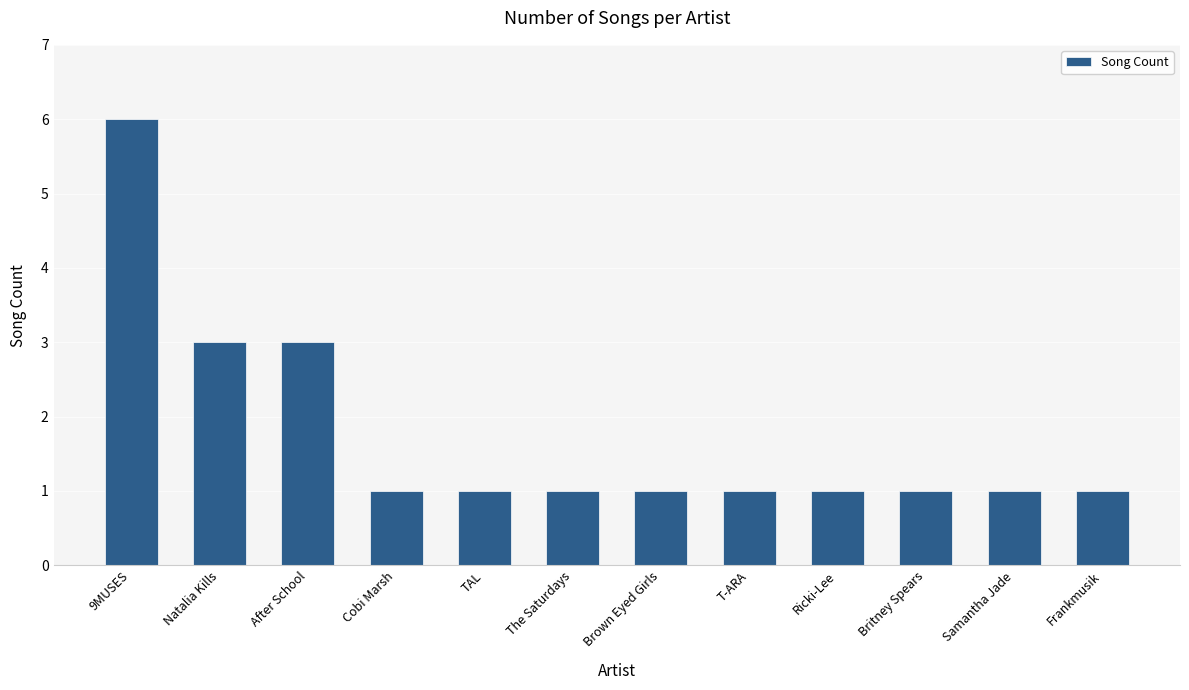

What is the sum of all values?

21